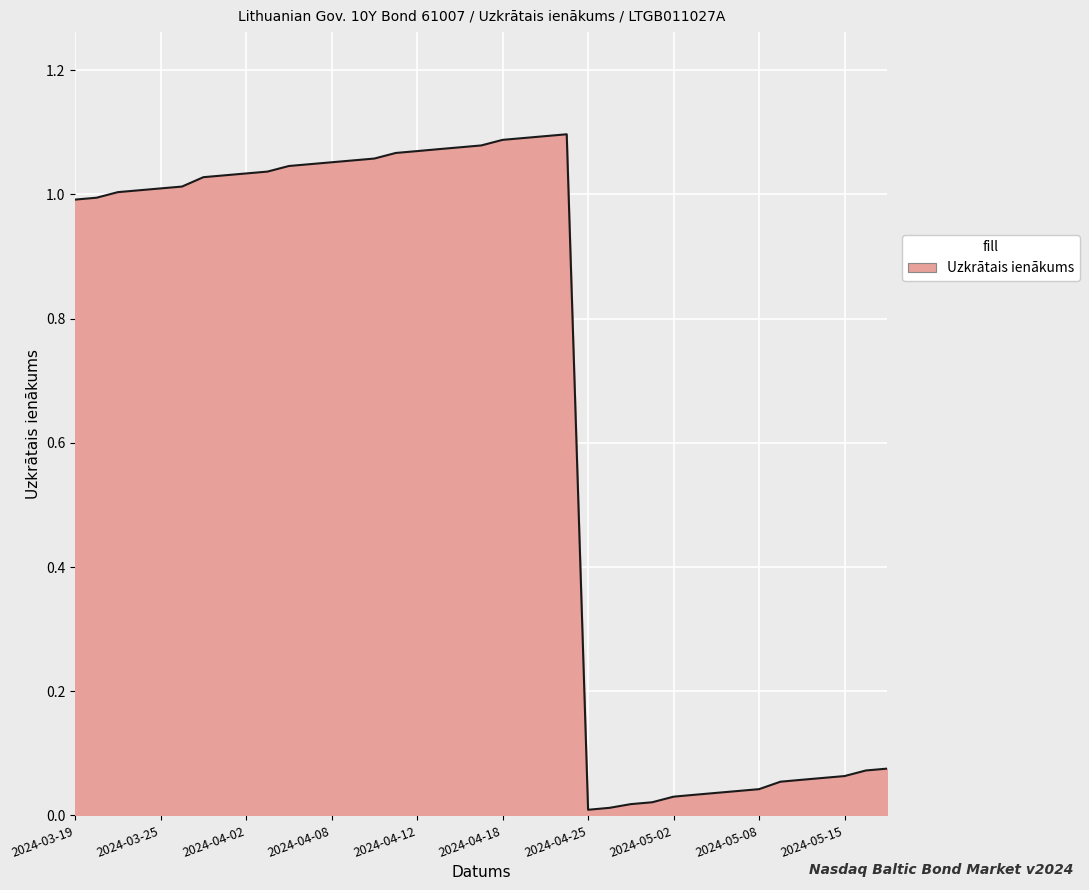

How many lines are shown in the chart?

1